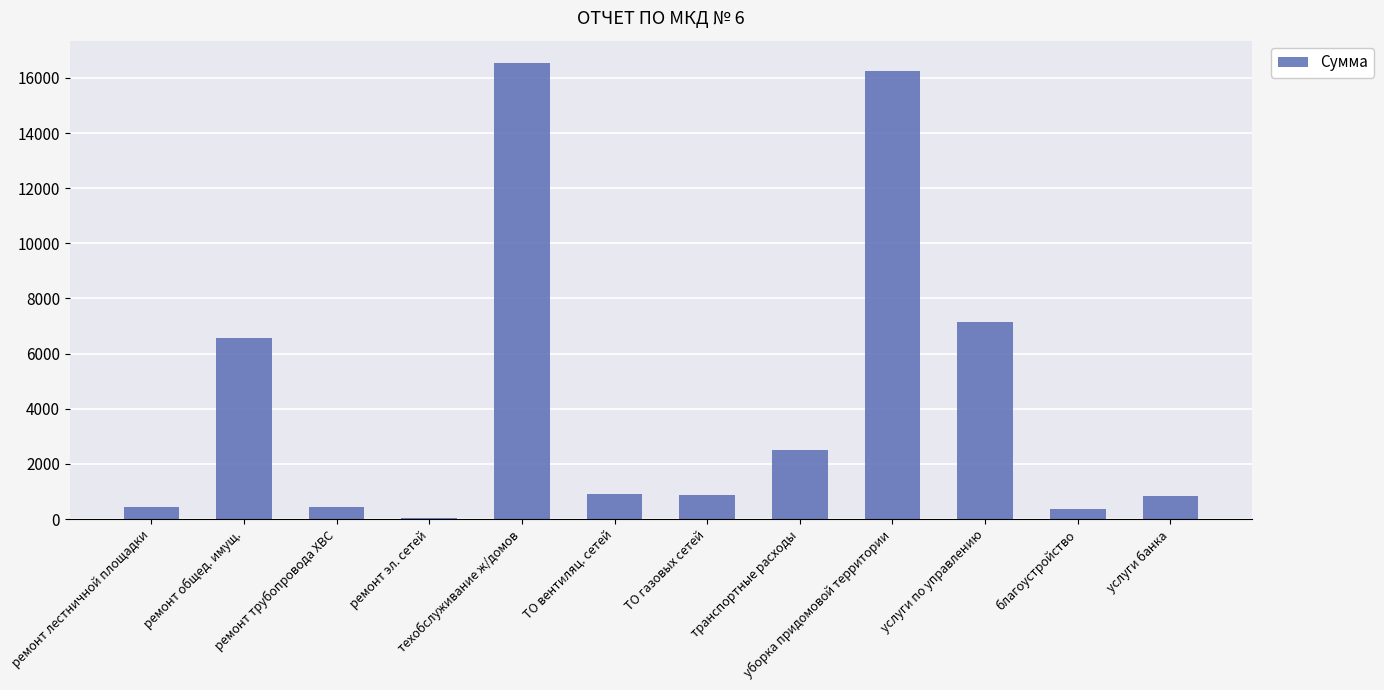

What is the maximum value shown in the chart?

16524.2